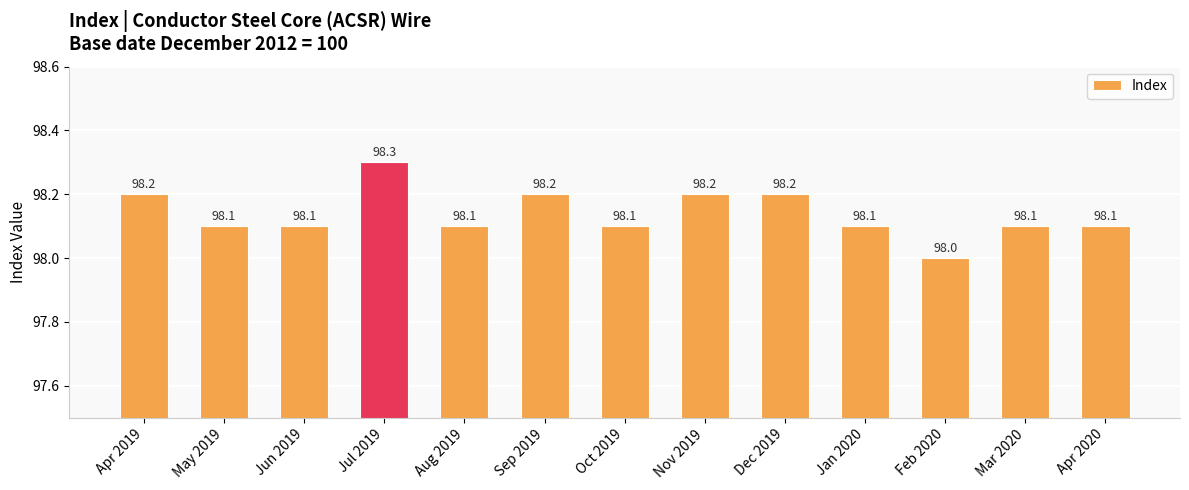

What is the sum of all values?

1275.8